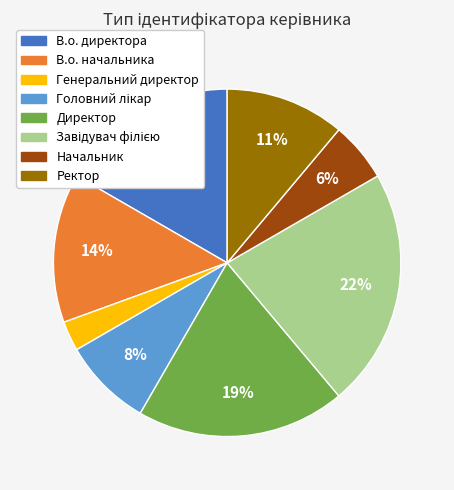

Is the sum of Генеральний директор and Ректор greater than half?

No